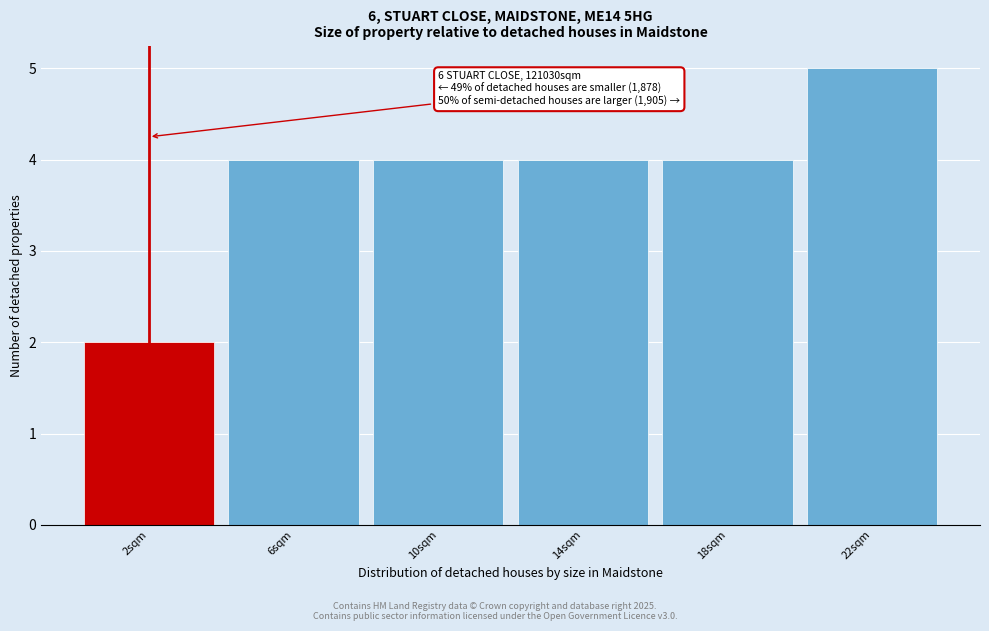

Reading left to right, list all the values displayed in this chart.

2sqm=2	6sqm=4	10sqm=4	14sqm=4	18sqm=4	22sqm=5